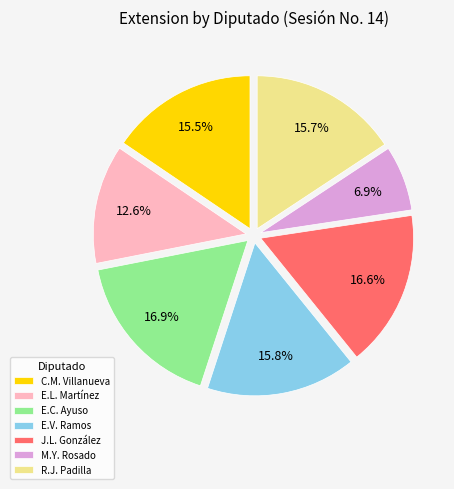

What is the smallest slice in the pie chart?

M.Y. Rosado